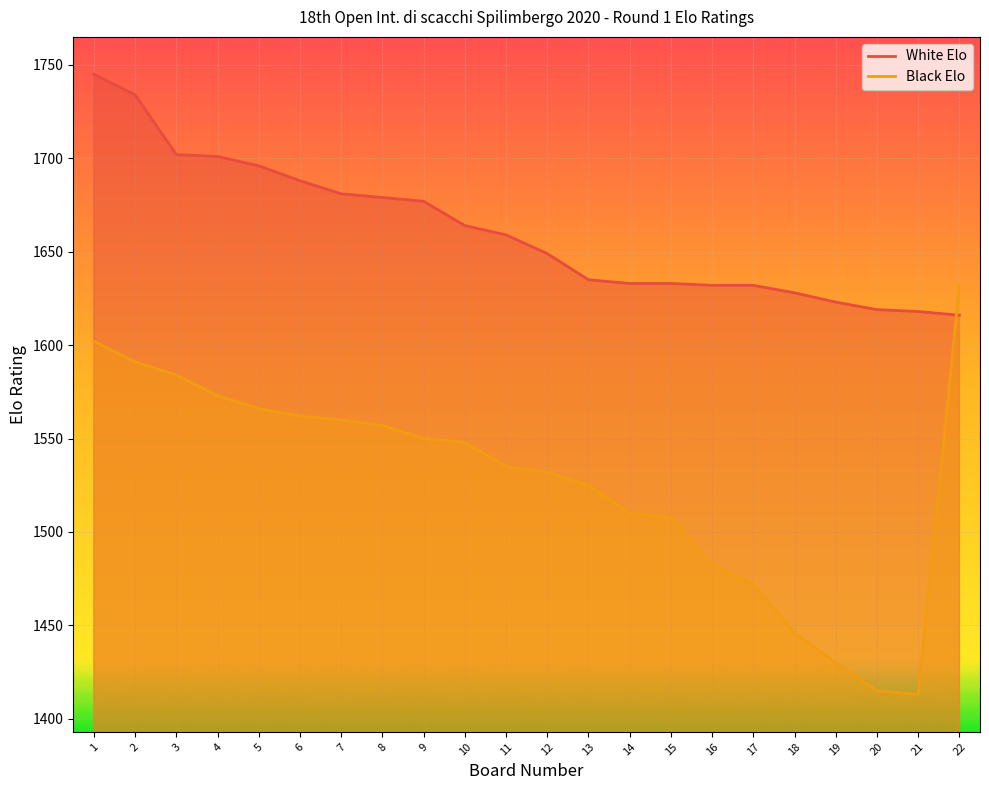

Where does the White Elo series first go above 1659?

1